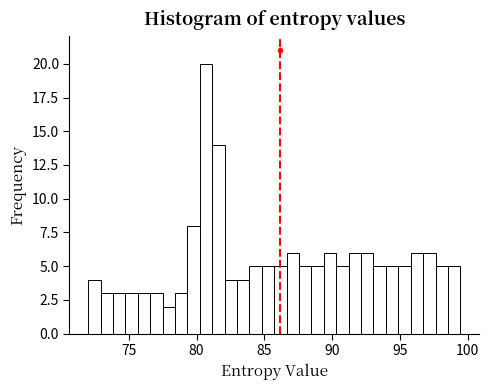

Read against the x-axis, roughly where is the centre of the tallest bar?

80.5